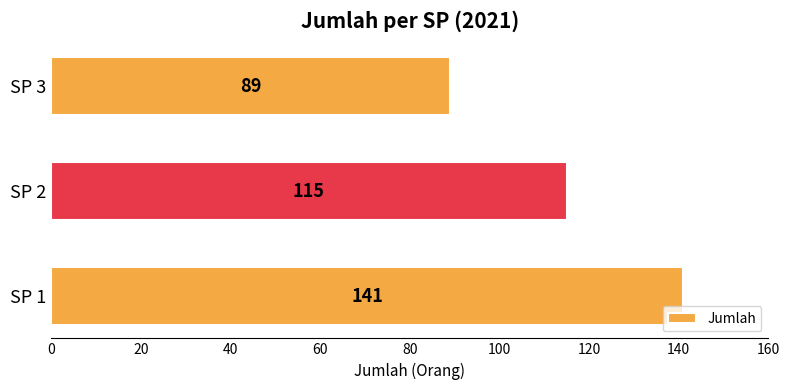

Rank the categories by value from highest to lowest.

SP 1, SP 2, SP 3